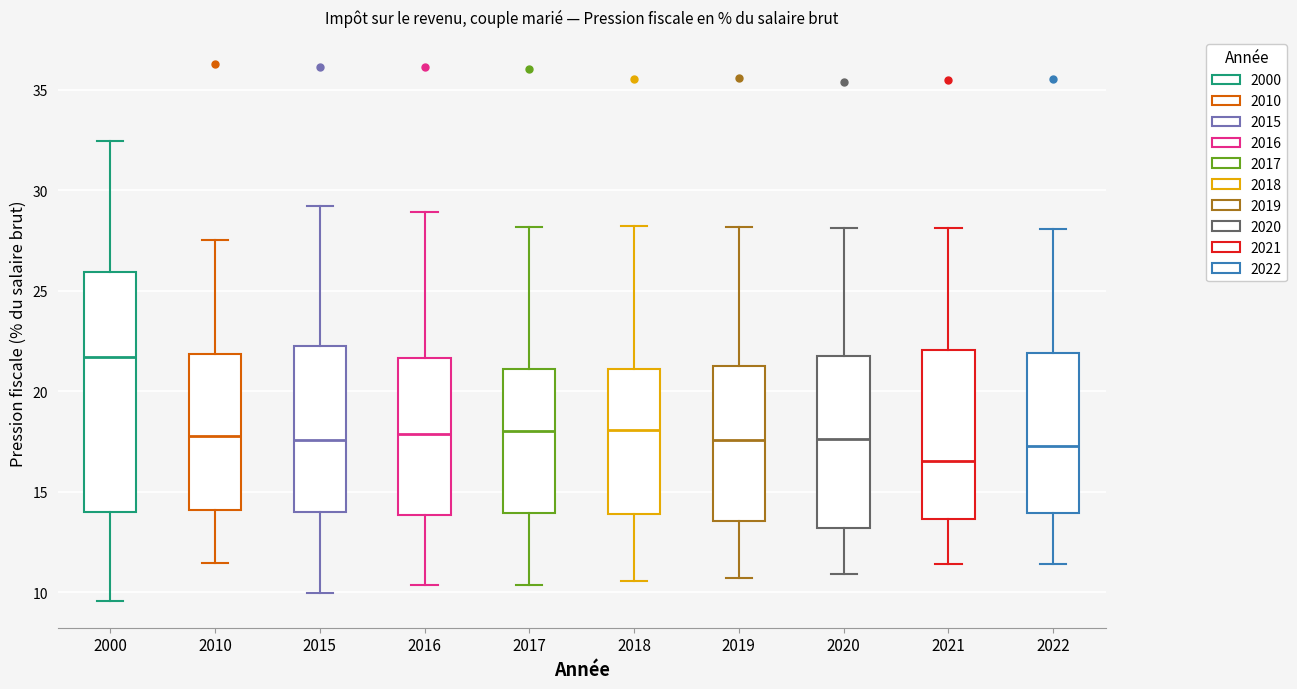

Which box's median line is the highest?

2000